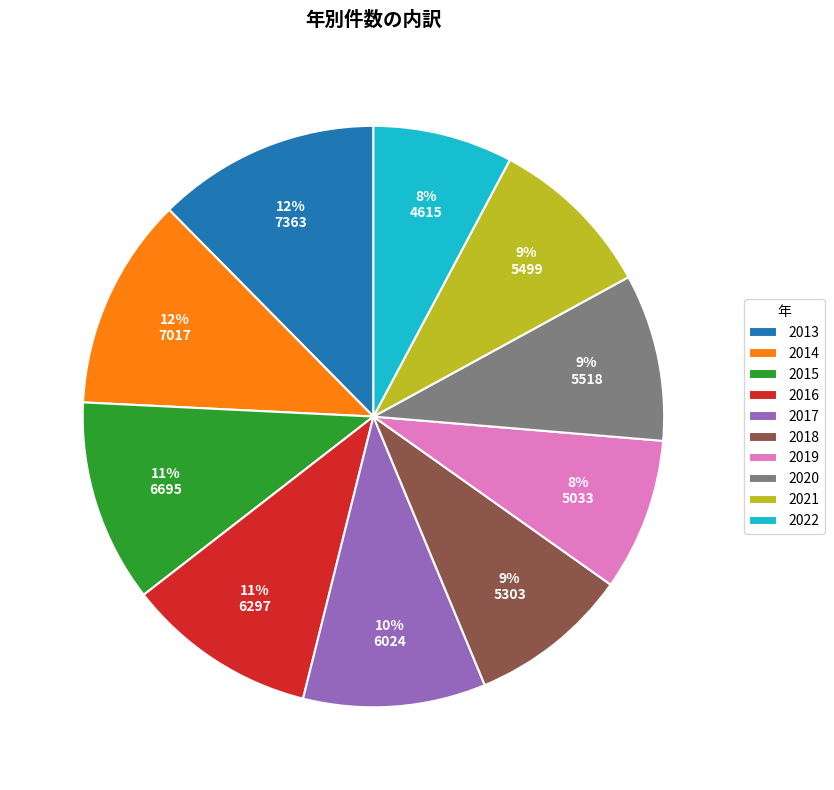

Which category has the biggest portion of the pie?

2013